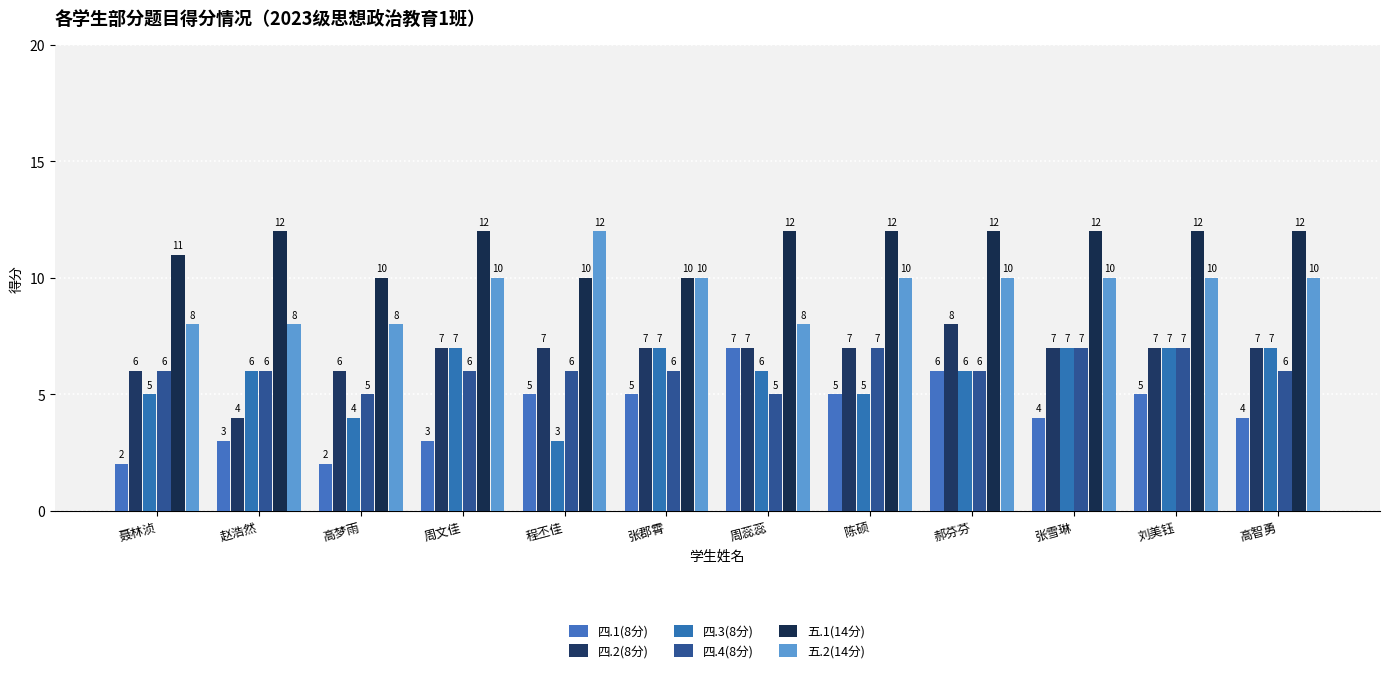

At which label does 五.1(14分) reach its peak?

赵浩然